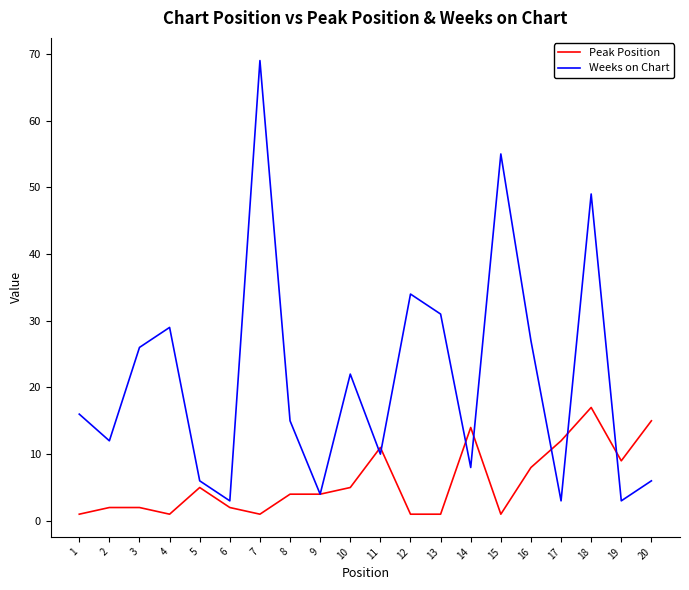

Which series has the largest total across all categories?

Weeks on Chart